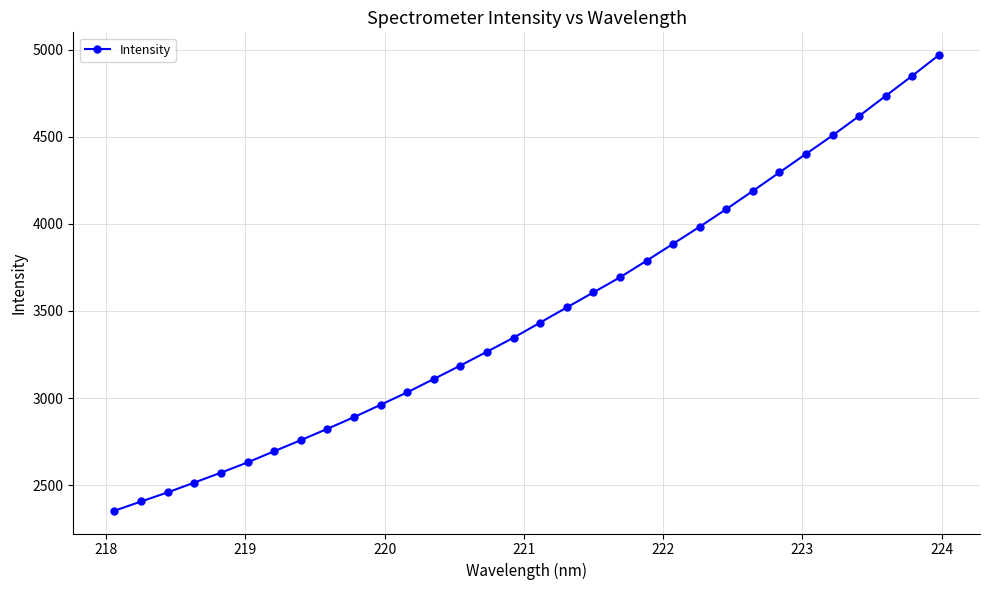

How many categories are shown in the chart?

32